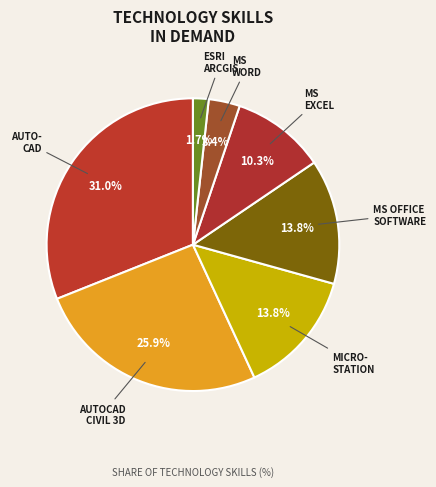

Is there a majority slice in this chart?

No